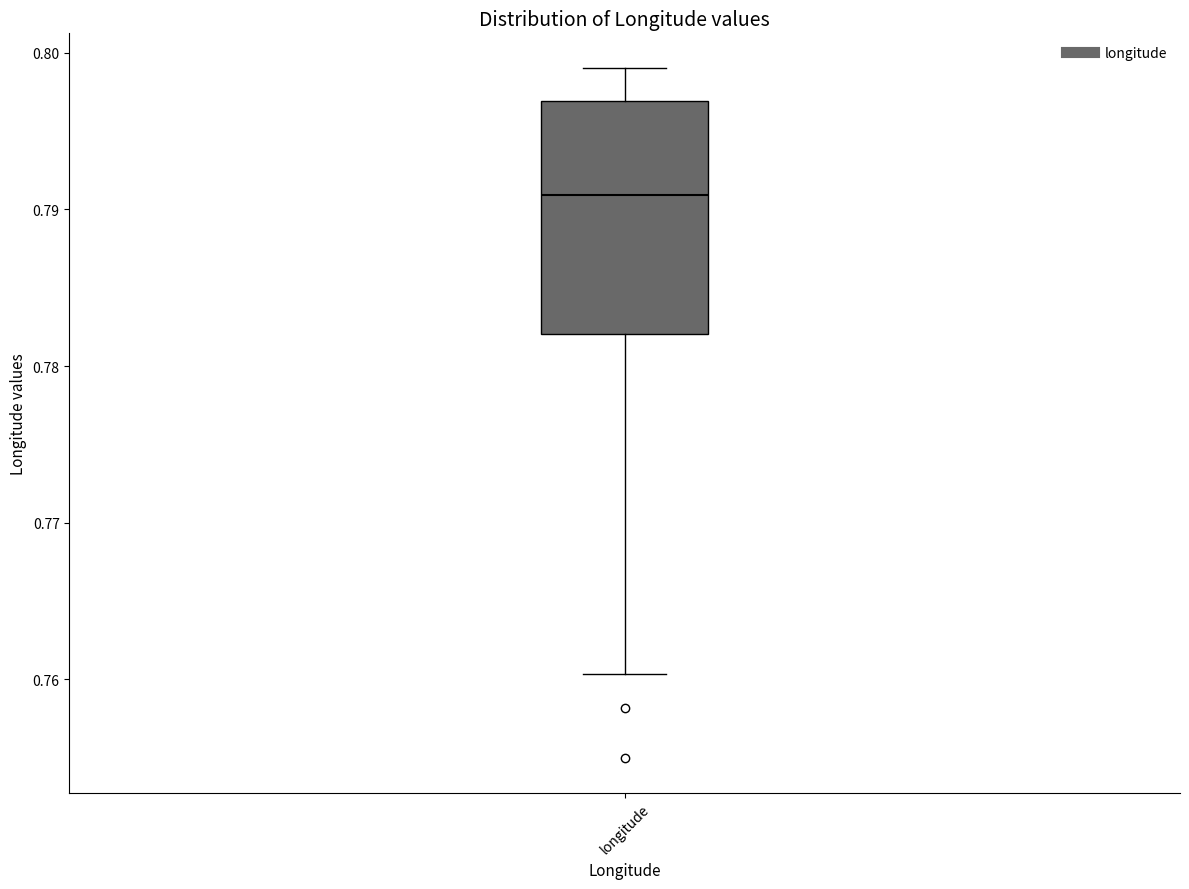

Transcribe this box plot: give where the median line is, the range the box spans, and where the two whiskers end, as read against the y-axis. The values are not printed on the chart, so give them approximately, as read against the axis.

median 0.791, box 0.782 to 0.797, whiskers 0.760 to 0.799